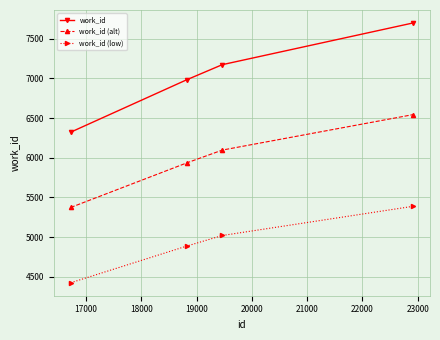

True or false: work_id (alt) and work_id (low) cross at least once.

False